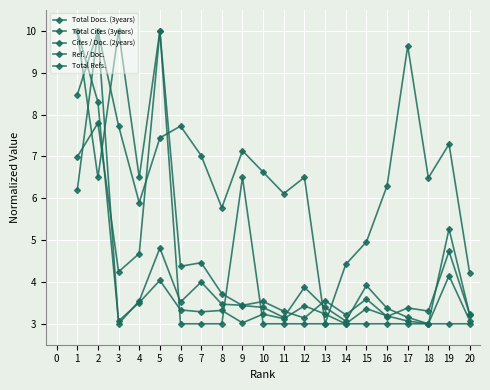

Where is Total Cites (3years) nearest to the value 6?

19